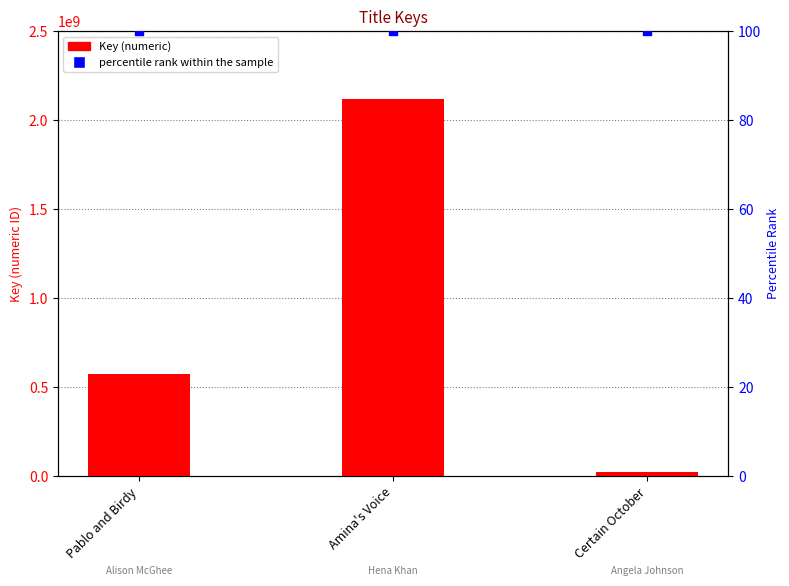

At which category is the sum across all series the highest?

Amina's Voice